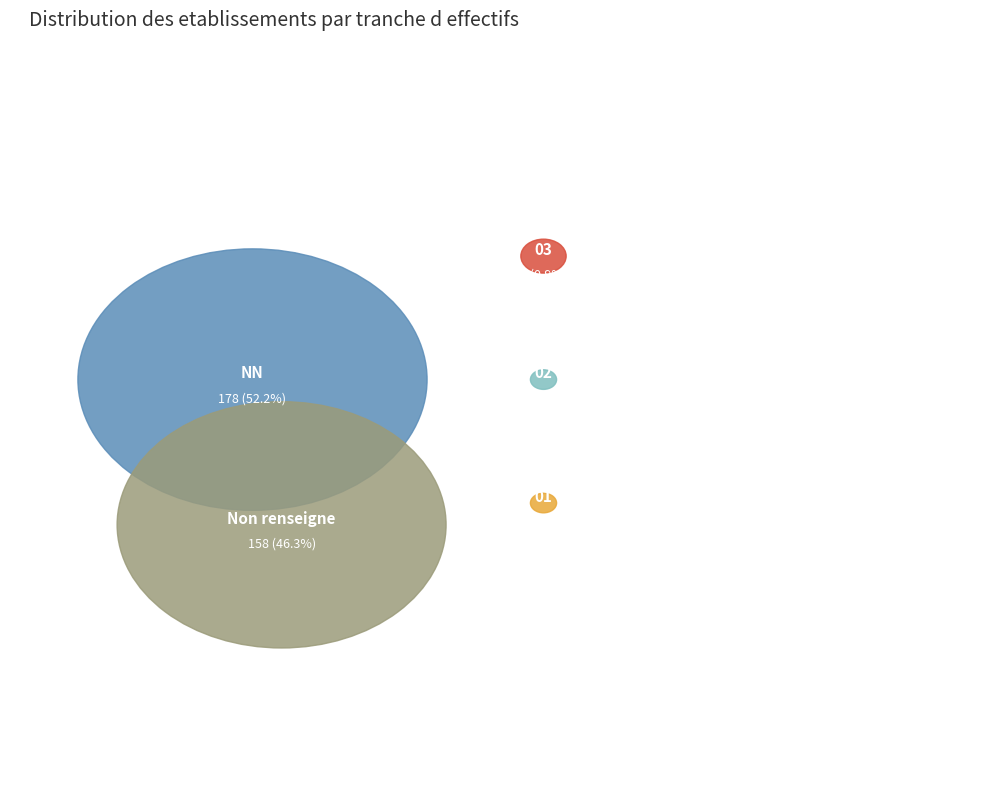

Count the number of slices in the pie.

5